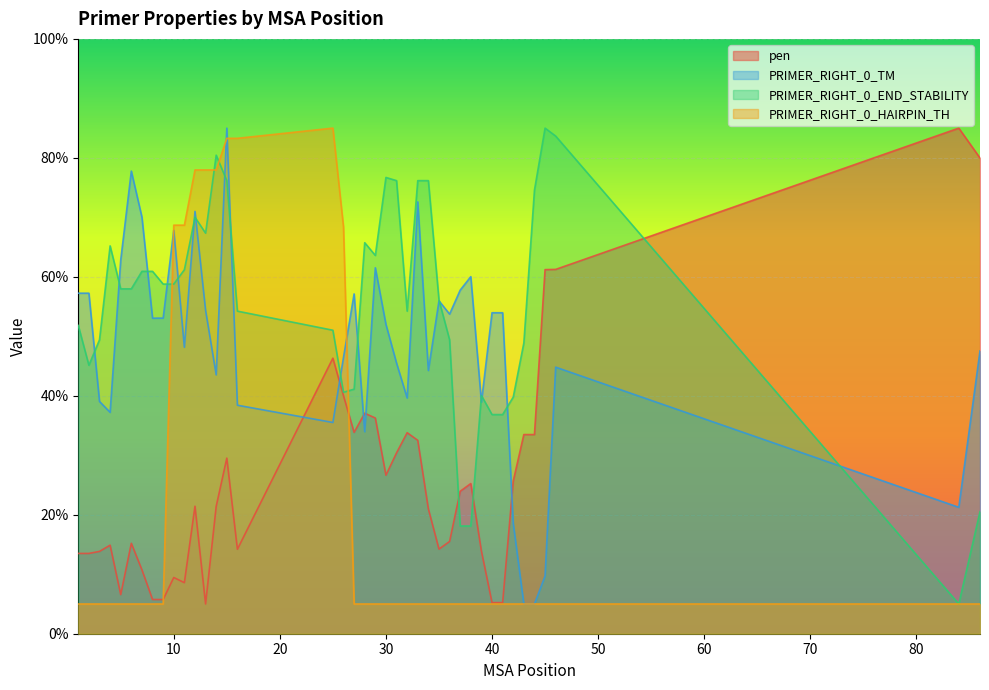

What is the value of the pen point at the 21st from the left?

36.3